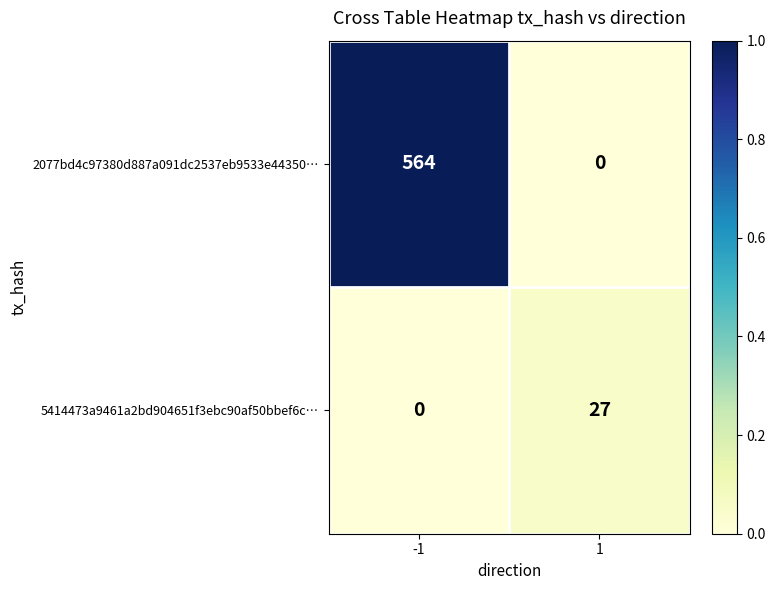

Reading left to right, list all the values displayed in this chart.

2077bd4c97380d887a091dc2537eb9533e44350…: -1=564	1=0
5414473a9461a2bd904651f3ebc90af50bbef6c…: -1=0	1=27